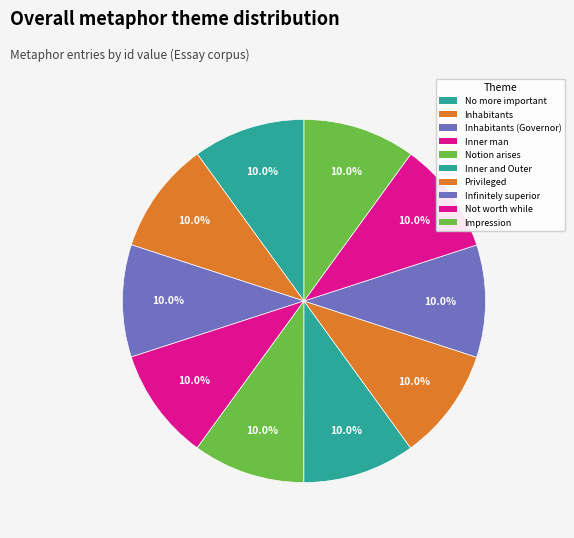

How many segments does this pie chart have?

10